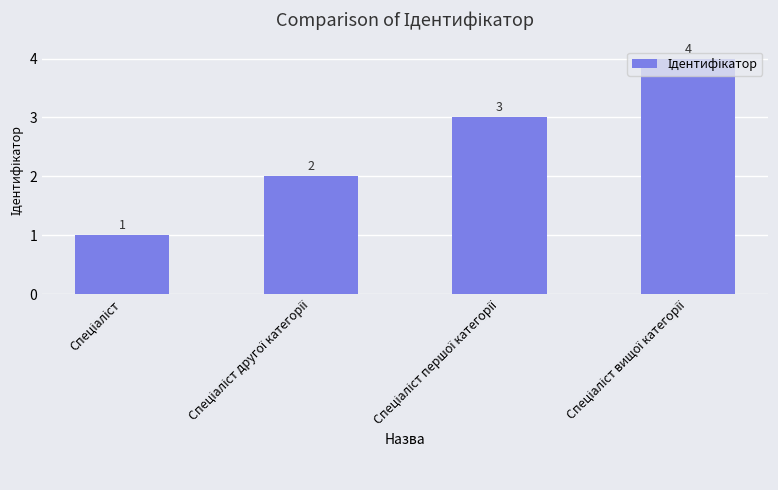

How many data points does each series have?

4